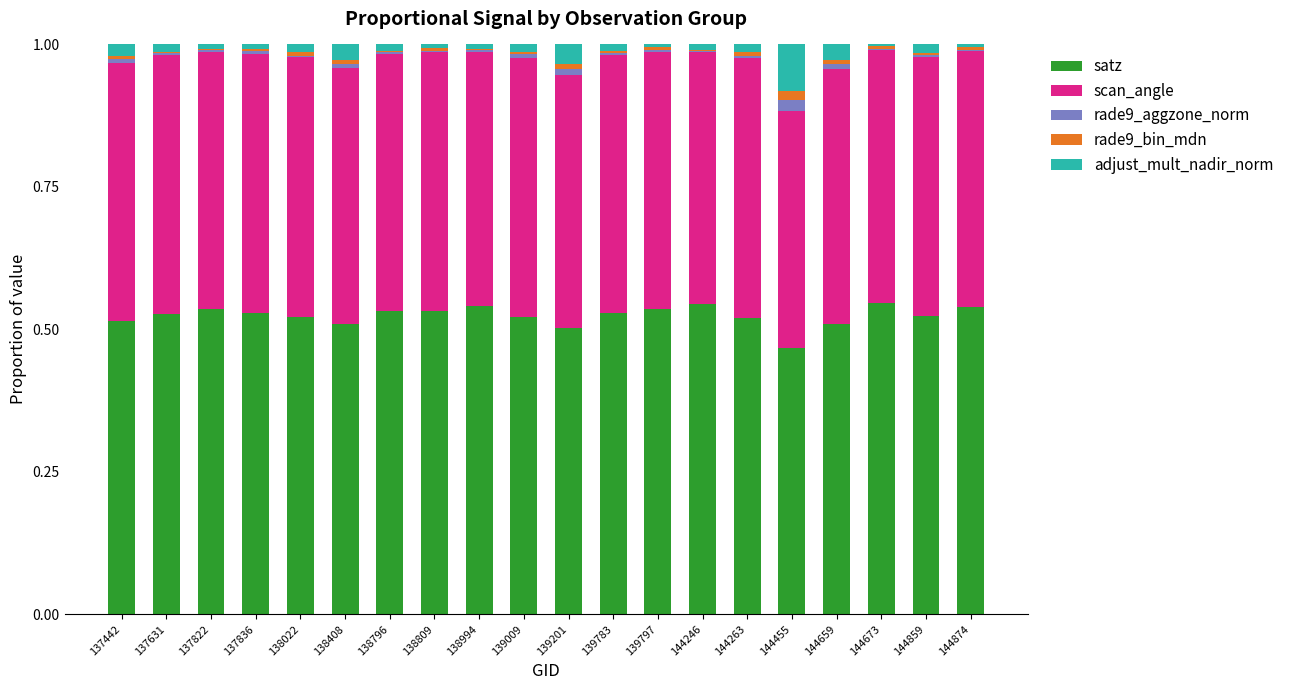

Is it true that satz equals 0.5 at 139783?

True